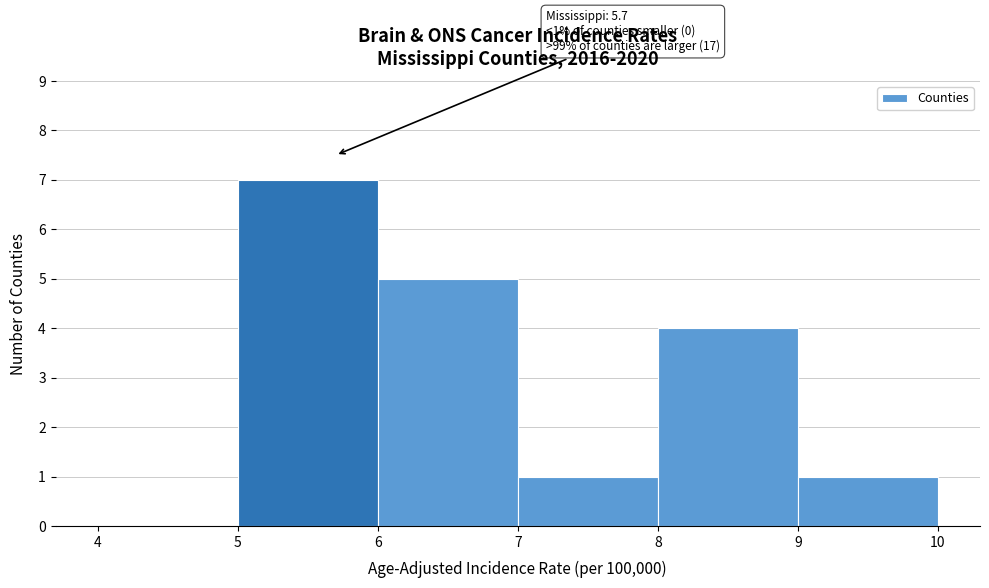

Which range on the x-axis has the tallest bar?

5 to 6